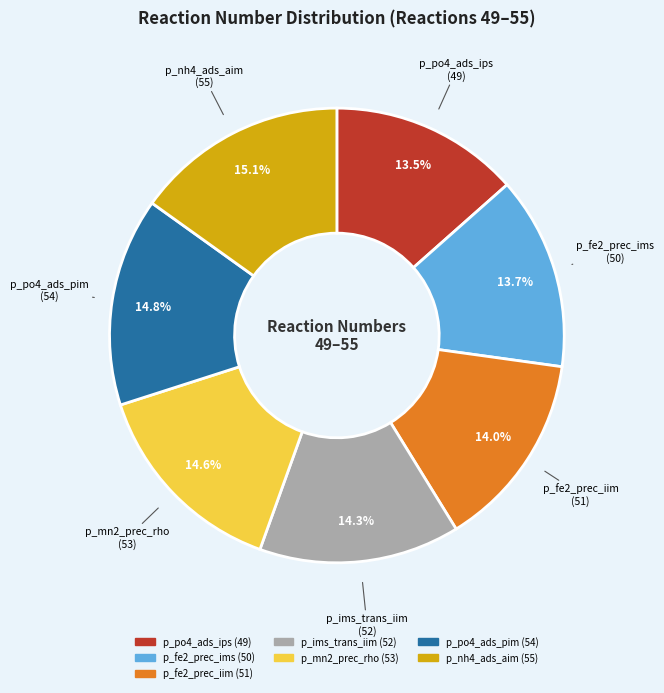

Is the sum of p_fe2_prec_ims (50) and p_fe2_prec_iim (51) greater than half?

No